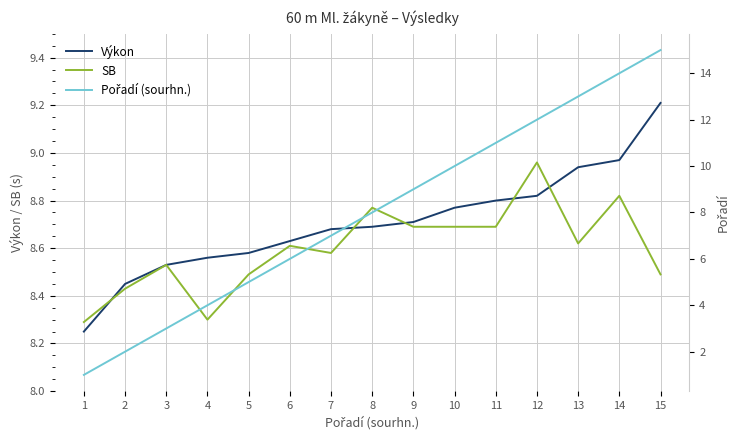

At which category is the sum across all series the highest?

15